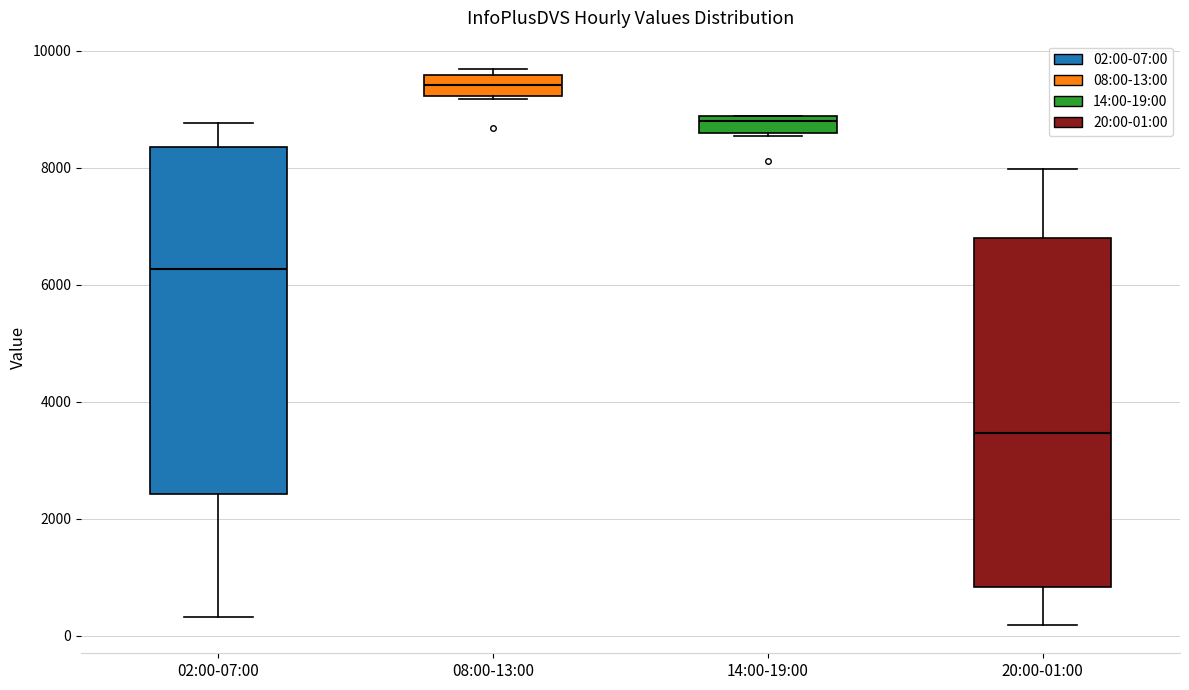

Which box's median line is the lowest?

20:00-01:00